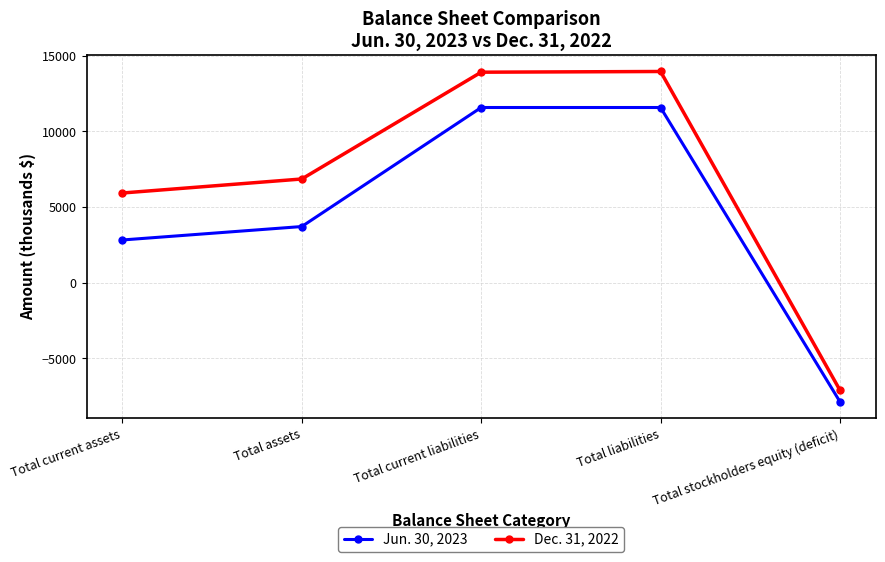

Where is Dec. 31, 2022 nearest to the value 3427?

Total current assets